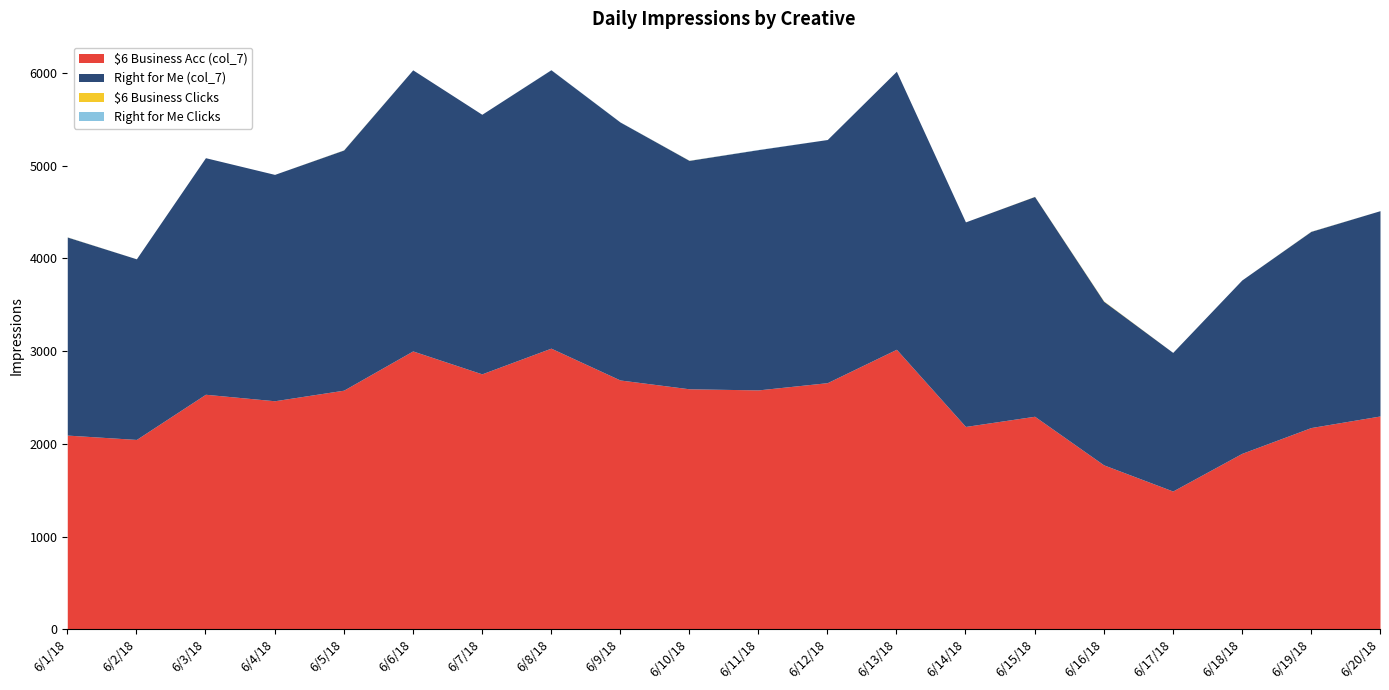

At which category does the chart reach its minimum across all series?

6/2/18